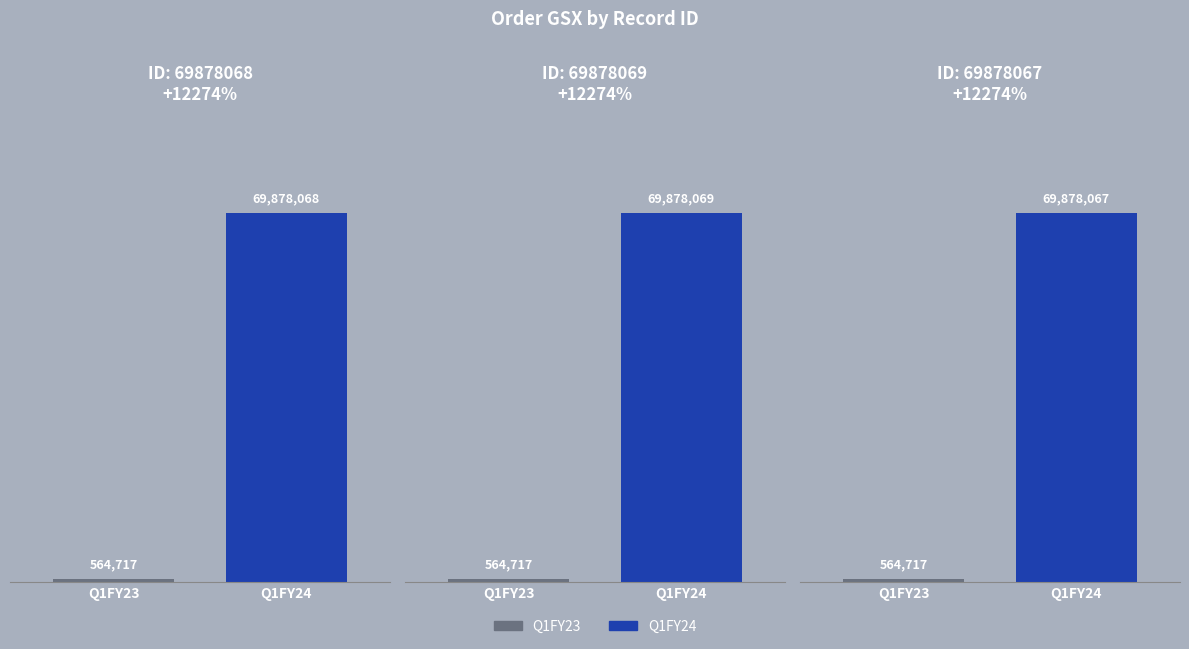

What is the difference between the maximum and second lowest values in the Q1FY24 series?

1